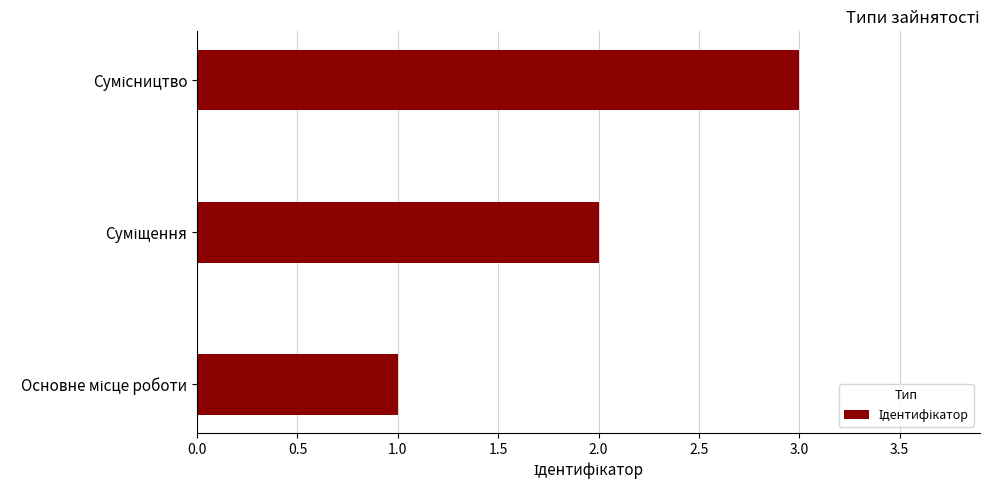

What is the sum of all values?

6